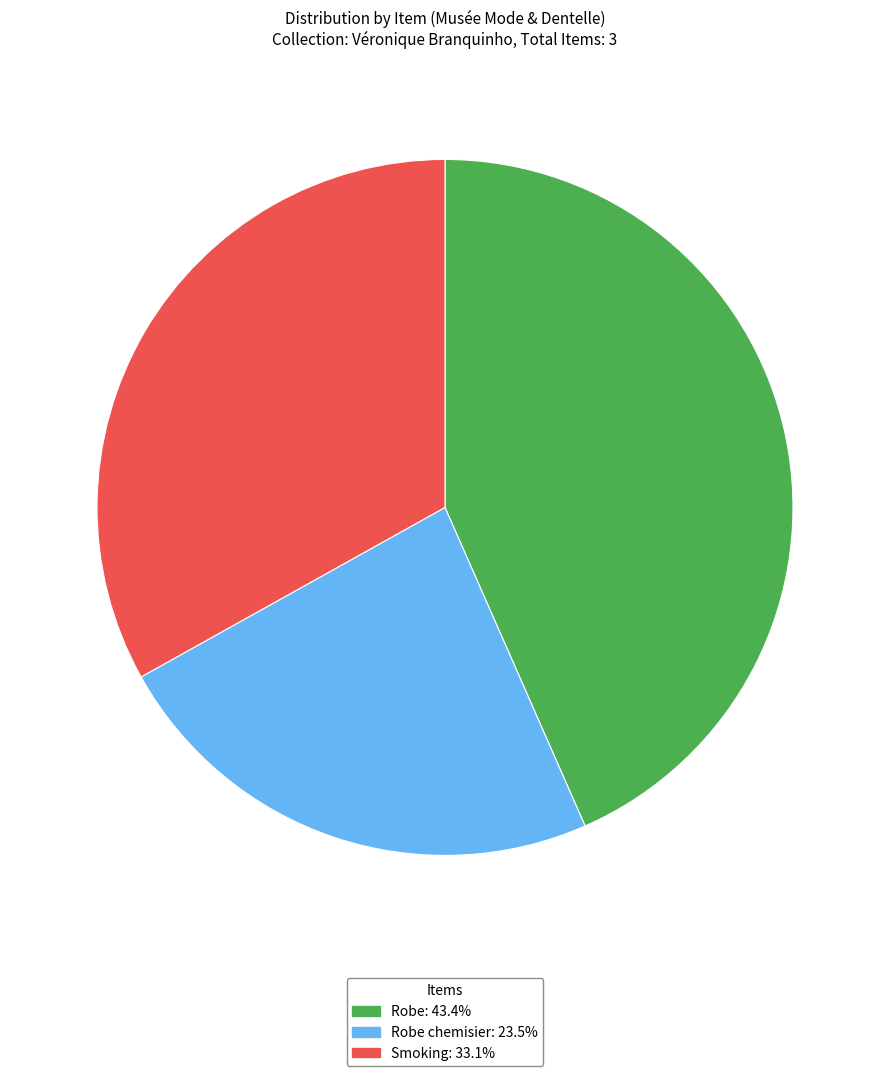

Is the sum of Smoking: 33.1% and Robe: 43.4% greater than half?

Yes